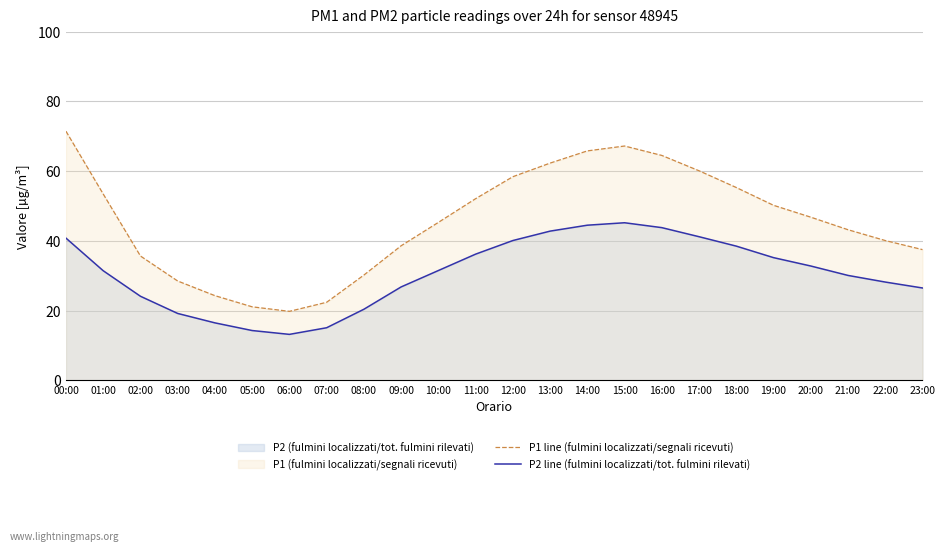

How many interior local valleys does the P2 line (fulmini localizzati/tot. fulmini rilevati) series have?

1